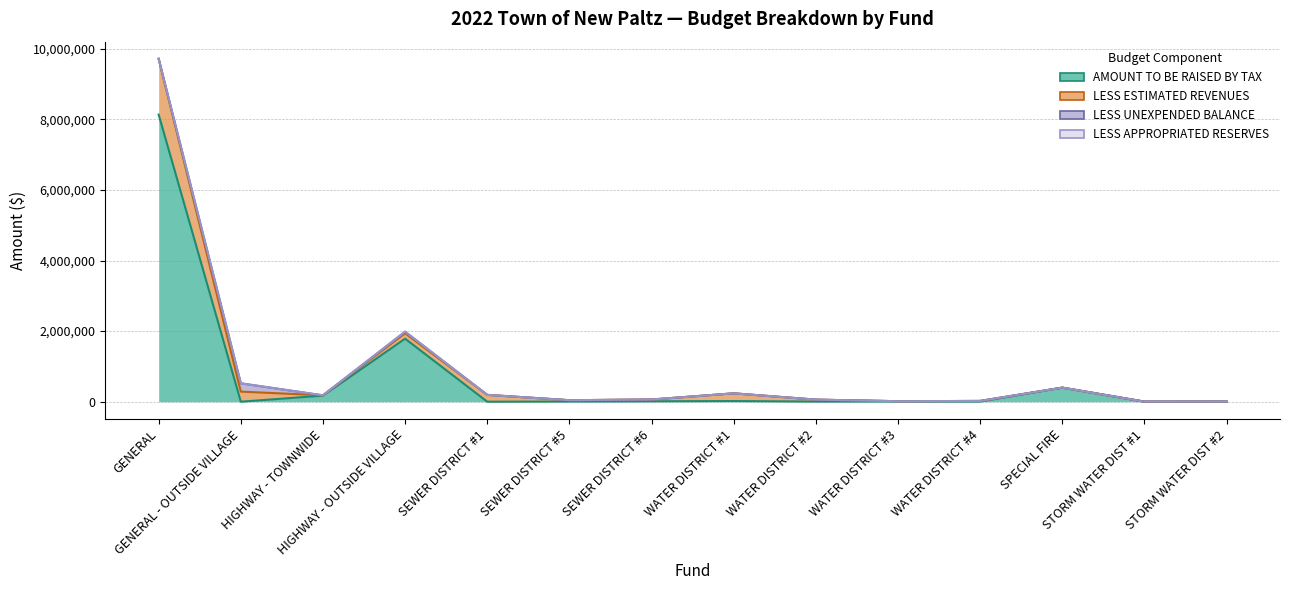

At how many categories does at least one series exceed 4183527?

1